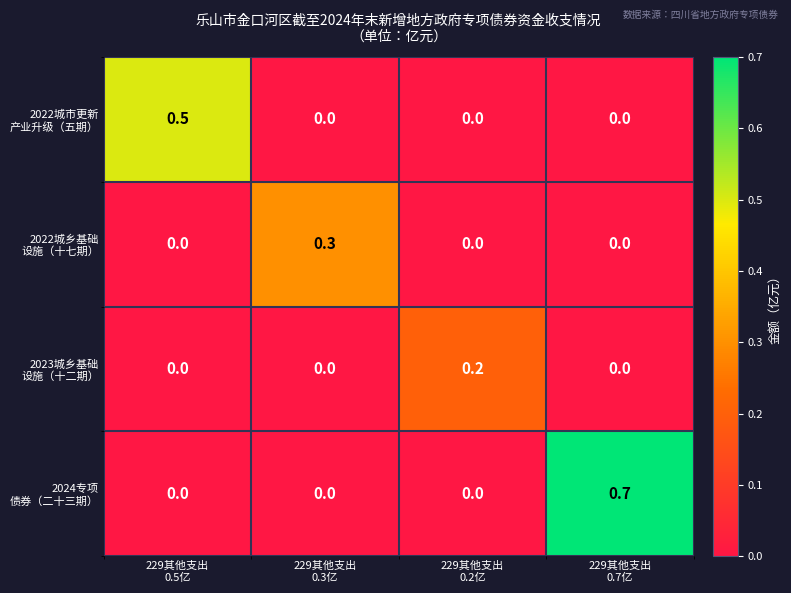

At how many categories does at least one series exceed 0?

4